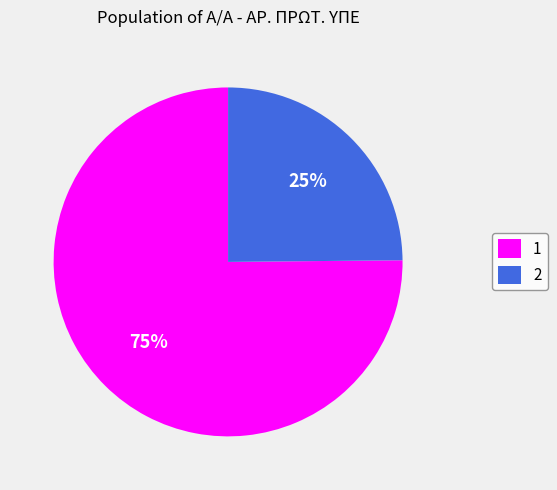

To the nearest percent, what is the average slice percentage?

50%